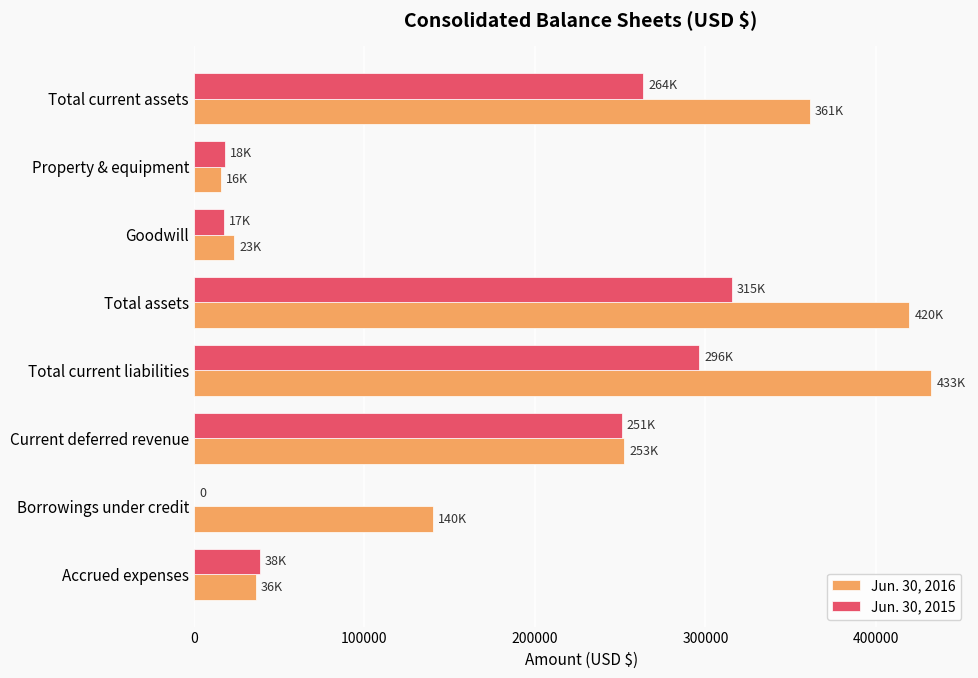

What are all the series names shown in the legend?

Jun. 30, 2016, Jun. 30, 2015